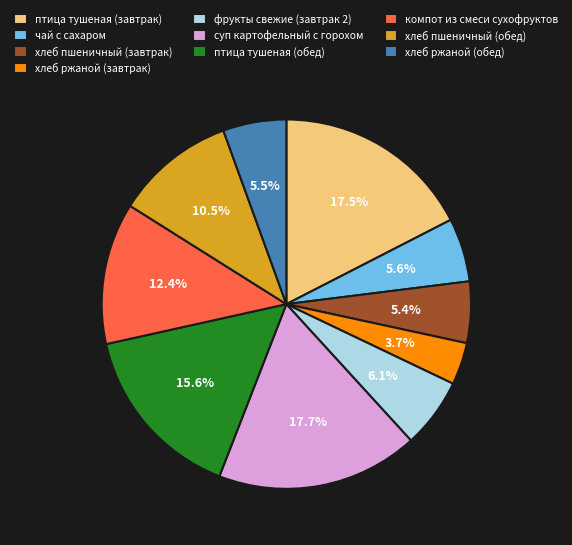

Is there a majority slice in this chart?

No